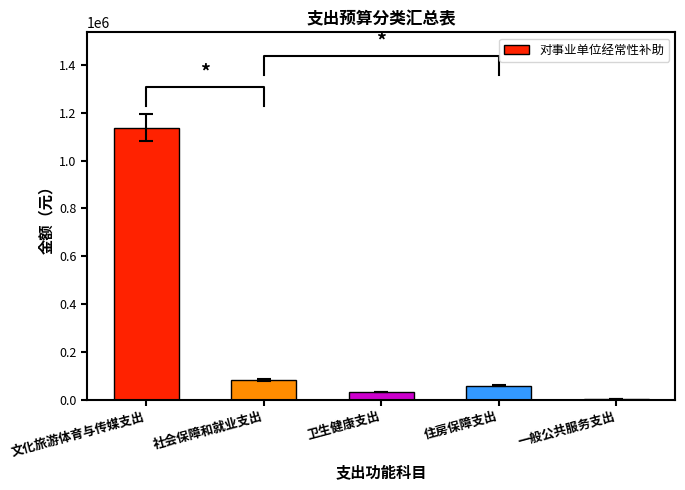

What is the greatest value displayed?

1138039.8